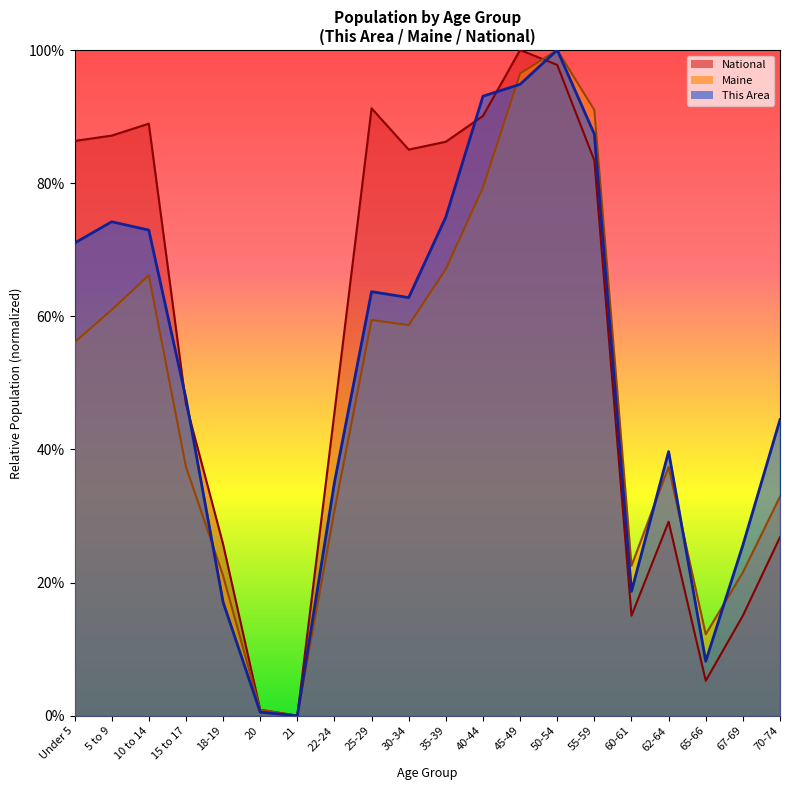

At which label does This Area reach its minimum?

21